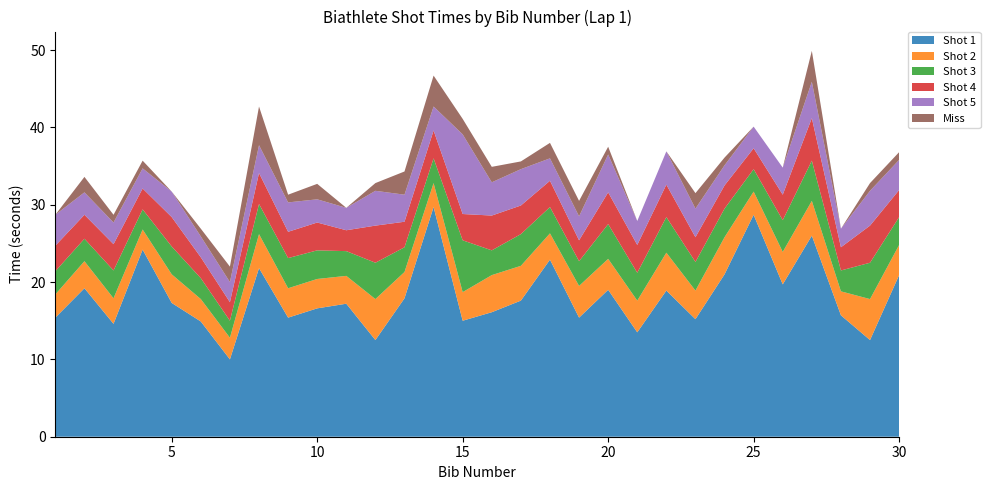

Reading left to right, extract all data points from this chart.

Shot 1: 15.4	19.2	14.6	24.2	17.3	14.9	10.0	21.8	15.4	16.6	17.2	12.5	17.9	29.7	15.0	16.1	17.6	22.9	15.4	19.0	13.5	18.9	15.2	21.0	28.7	19.7	26.0	15.7	12.5	20.9
Shot 2: 3.0	3.5	3.3	2.6	3.7	2.9	2.8	4.4	3.8	3.8	3.6	5.3	3.4	3.1	3.7	4.8	4.5	3.4	4.1	4.0	4.1	4.9	3.7	4.8	3.0	4.2	4.5	3.1	5.3	3.9
Shot 3: 3.0	2.9	3.6	2.6	3.6	2.7	2.2	3.9	3.9	3.7	3.2	4.7	3.2	3.2	6.7	3.2	4.1	3.4	3.2	4.5	3.6	4.6	3.7	3.7	2.9	4.1	5.2	2.7	4.7	3.6
Shot 4: 3.3	3.1	3.4	2.7	3.8	2.7	2.4	4.0	3.4	3.6	2.7	4.8	3.3	3.6	3.4	4.5	3.7	3.4	2.7	4.1	3.6	4.2	3.2	3.0	2.7	3.3	5.5	3.0	4.8	3.5
Shot 5: 4.0	2.9	2.8	2.6	3.3	2.7	2.6	3.6	3.8	3.0	2.9	4.5	3.5	3.1	10.3	4.3	4.7	2.9	3.1	4.9	3.1	4.3	3.7	2.6	2.8	3.5	4.7	2.4	4.5	3.9
Miss: 0.0	2.0	1.0	1.0	0.0	1.0	2.0	5.0	1.0	2.0	0.0	1.0	3.0	4.0	2.0	2.0	1.0	2.0	2.0	1.0	0.0	0.0	2.0	1.0	0.0	0.0	4.0	0.0	1.0	1.0